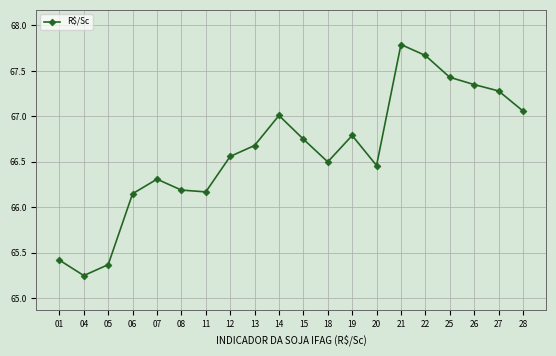

How many distinct data groups are displayed?

1